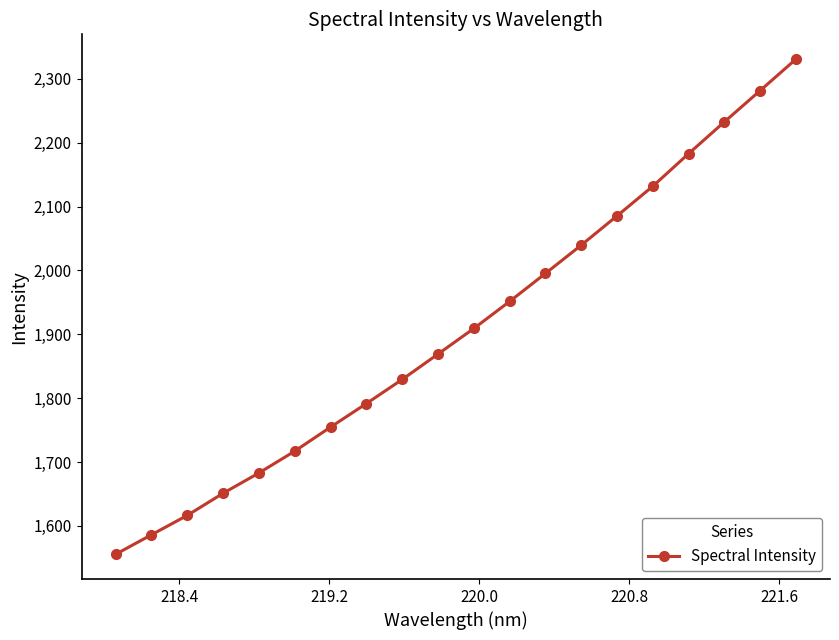

What is the value of the 2nd point from the left?

1586.1